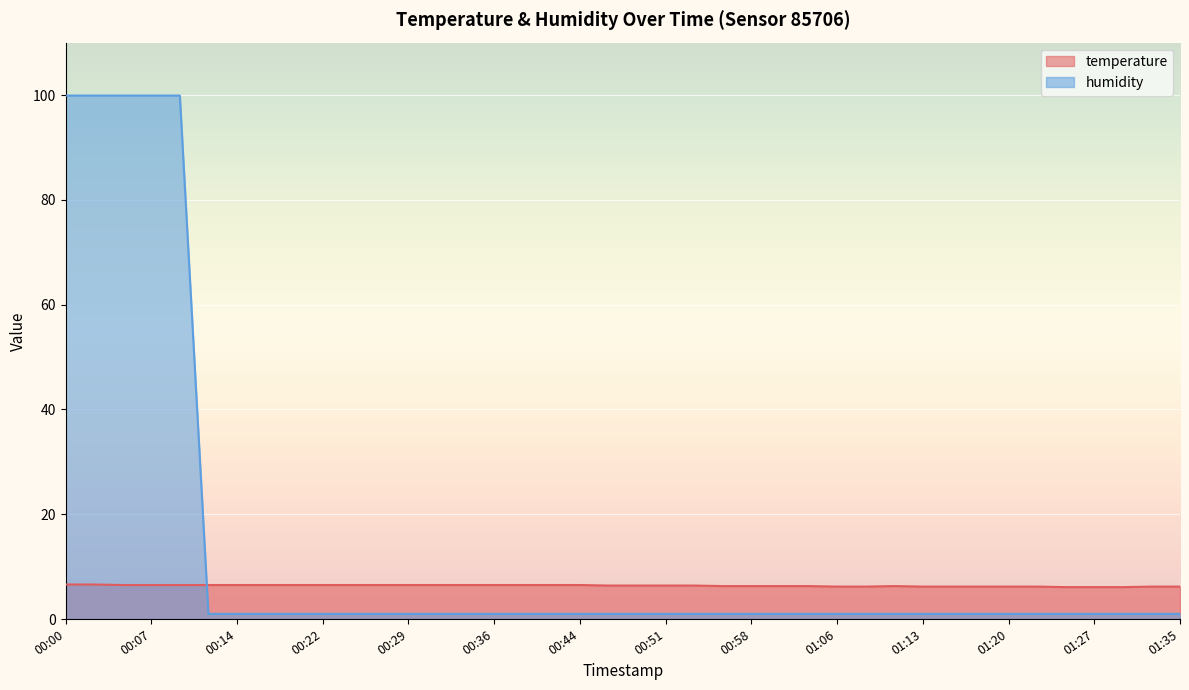

What is the difference between the second highest and minimum values in the temperature series?

0.5